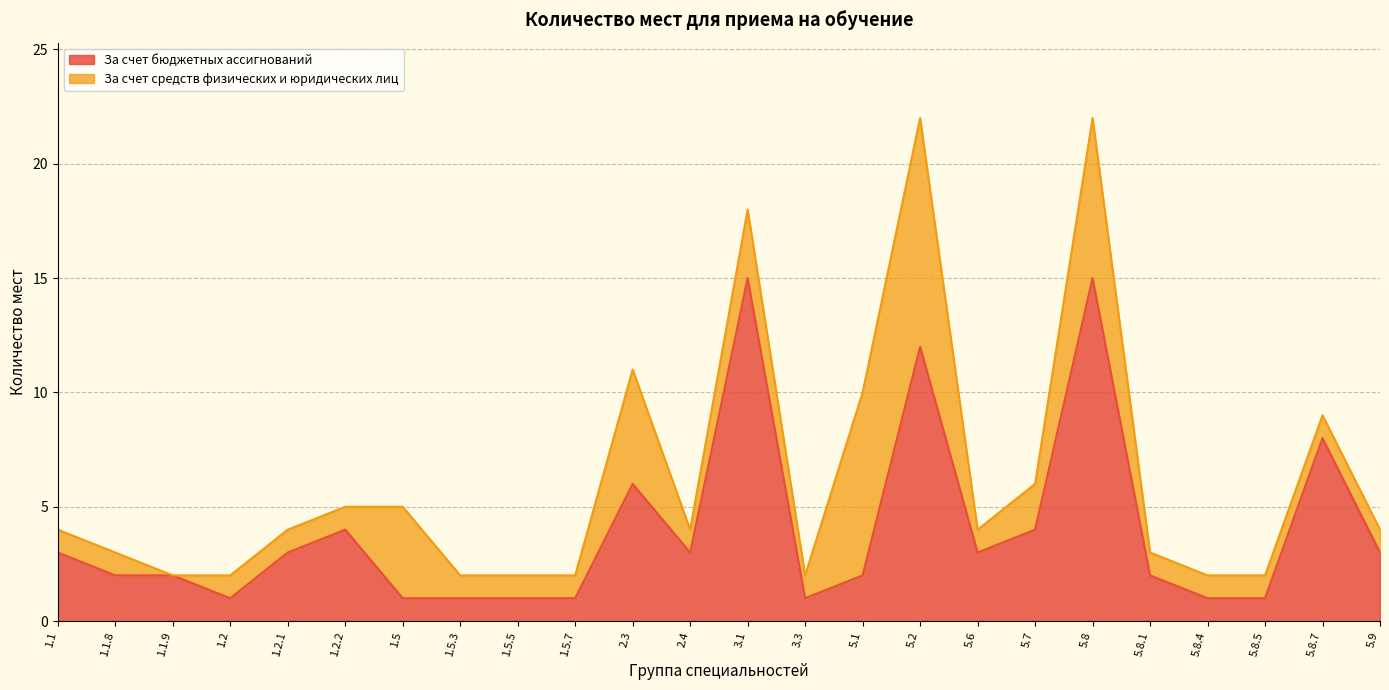

Reading left to right, extract all data points from this chart.

3	2	2	1	3	4	1	1	1	1	6	3	15	1	2	12	3	4	15	2	1	1	8	3